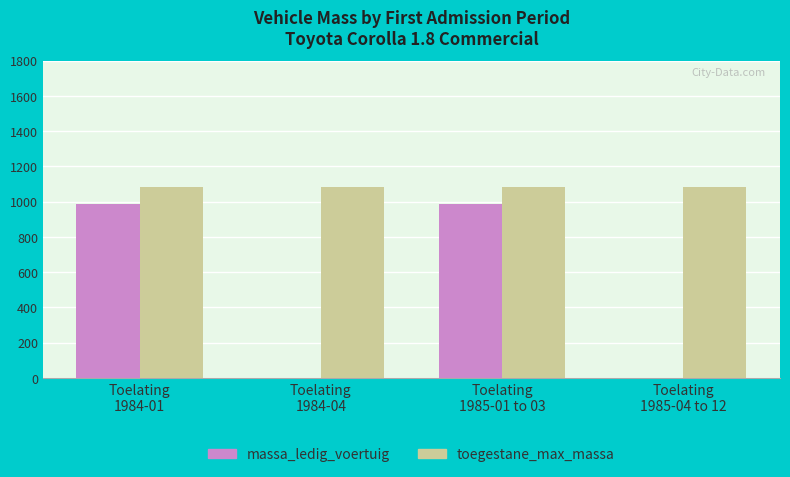

Count the number of data series in this chart.

2